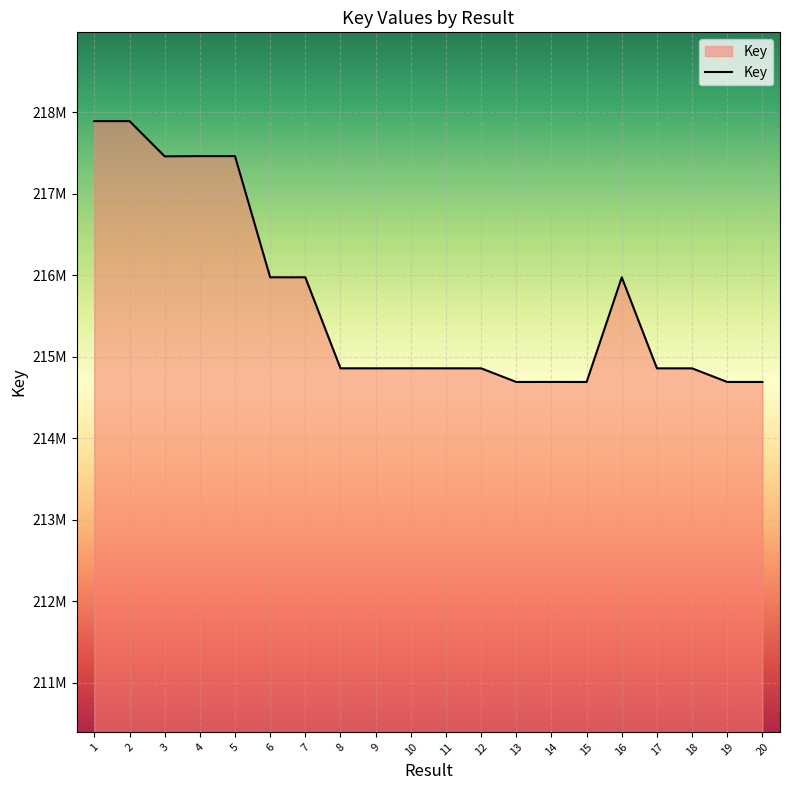

What is the approximate value at 9, to the nearest 50?

214855600